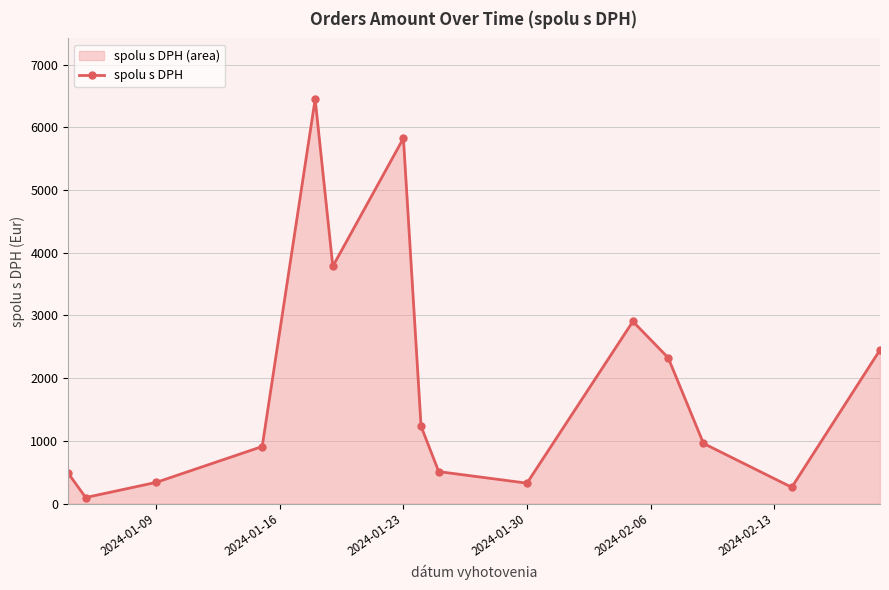

What is the difference between the maximum and minimum values?

6354.0